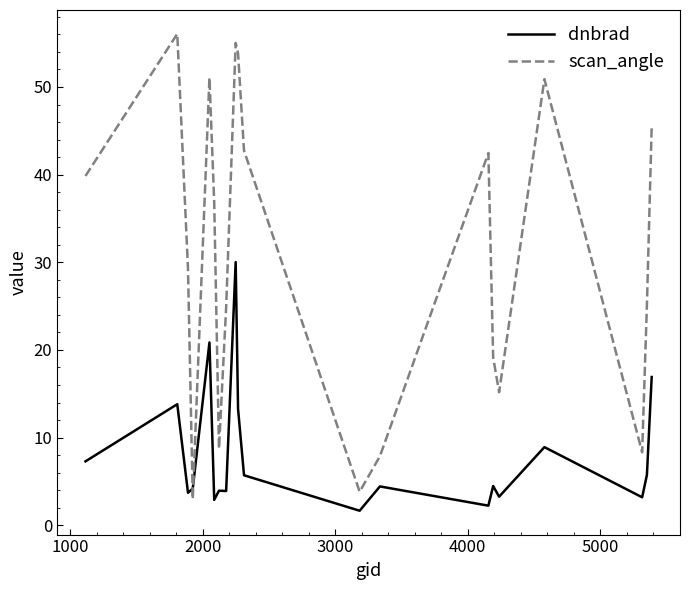

Is this an area chart (filled region under the line)?

No